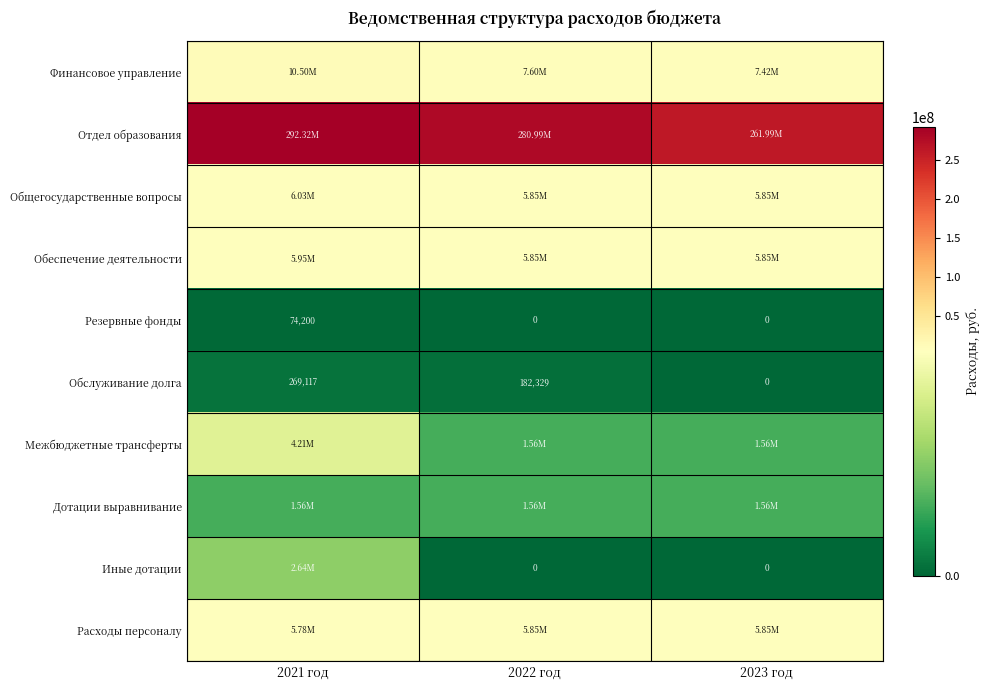

Count the number of data series in this chart.

10